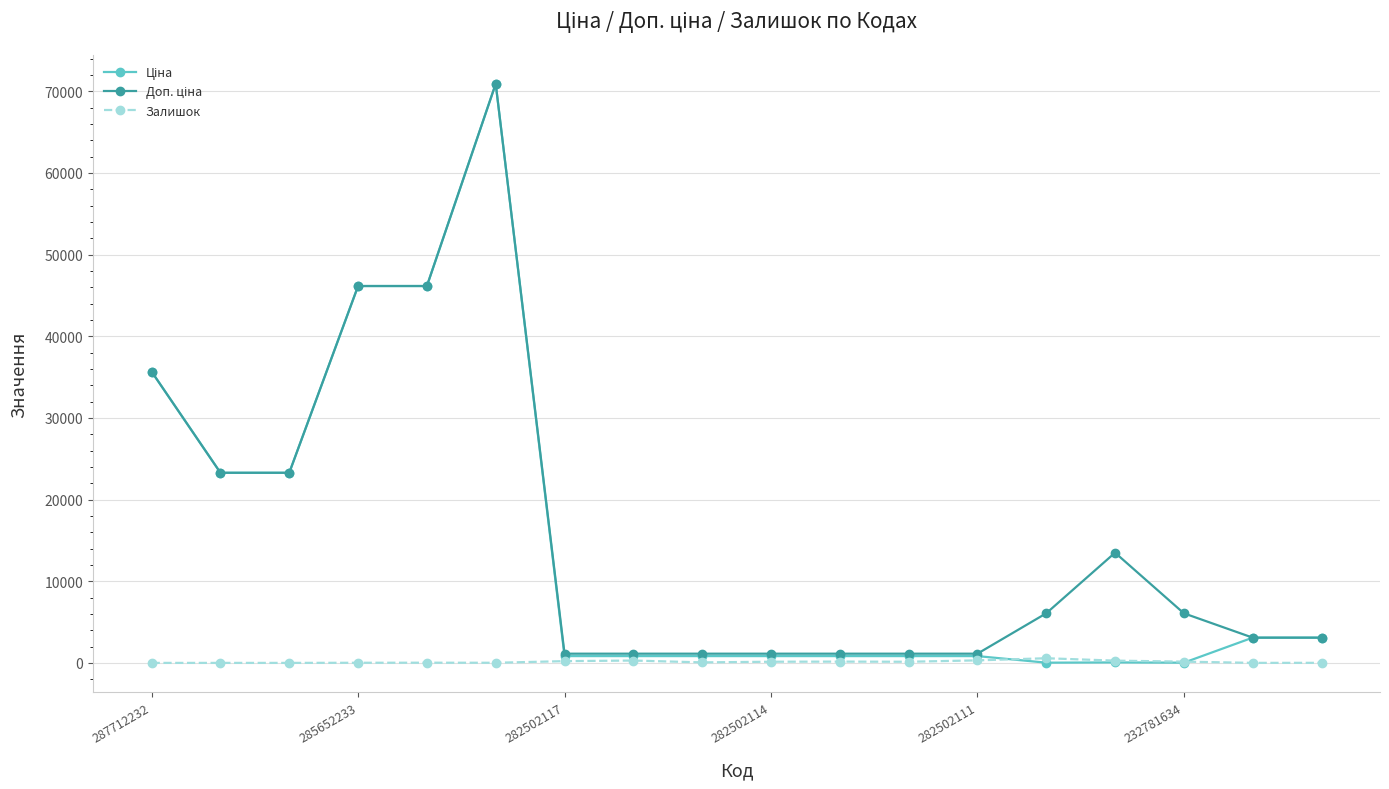

True or false: Залишок has more than 2 points higher than both neighbors.

True